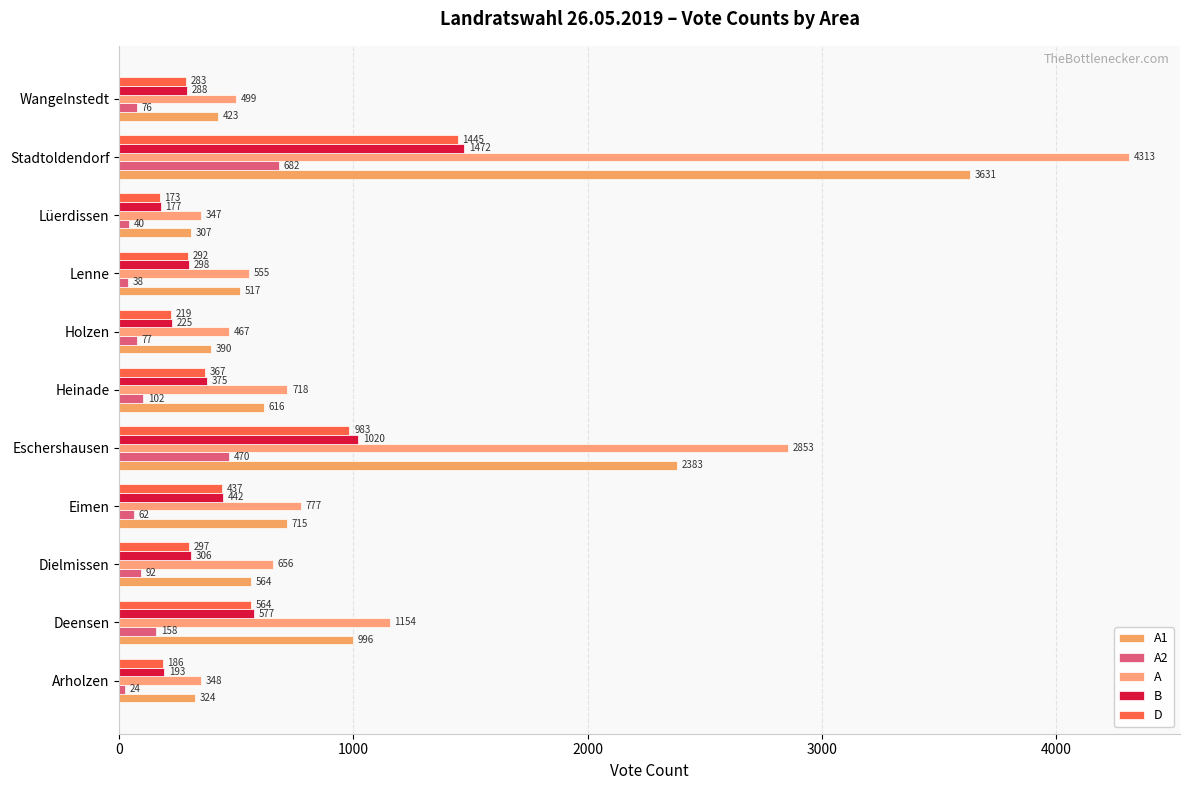

What is the greatest value displayed?

4313